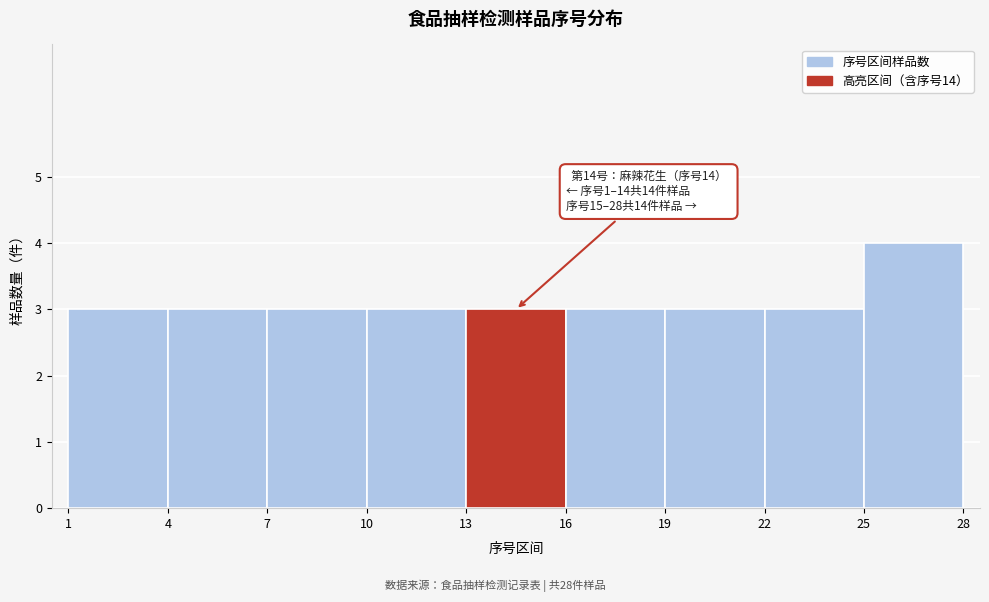

Over which range of the x-axis is the bar tallest?

25 to 28